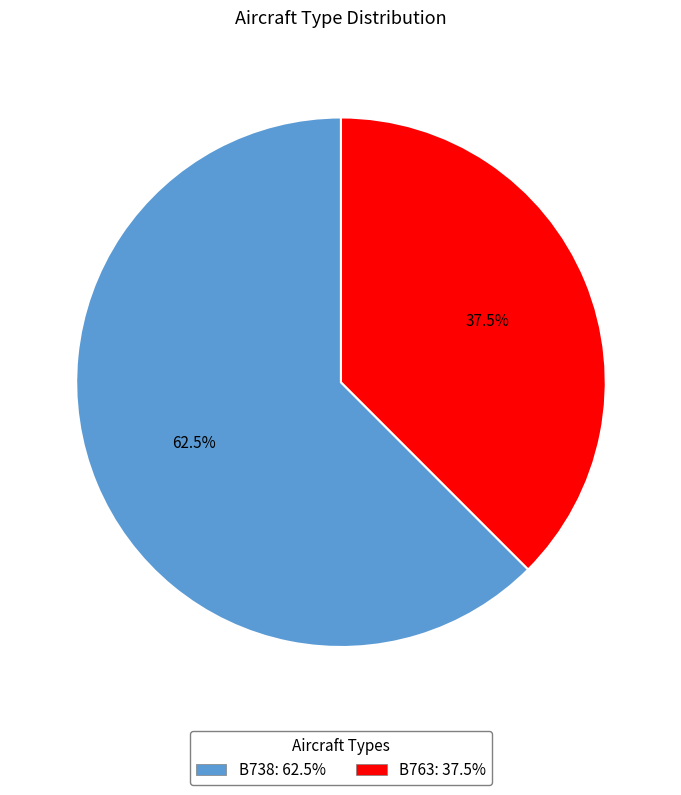

Combined, what portion of the pie is B763 and B738?

100.0%